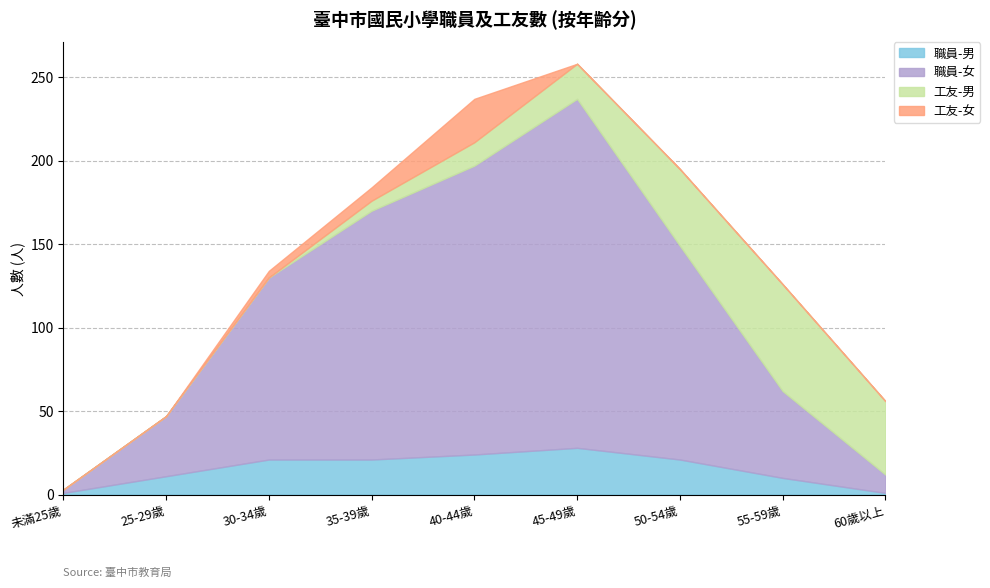

Reading left to right, list all the values displayed in this chart.

職員-男: 1	11	21	21	24	28	21	10	1
職員-女: 2	36	109	149	173	209	128	52	11
工友-男: 0	0	0	6	14	21	46	64	44
工友-女: 0	0	4	8	26	0	0	0	0